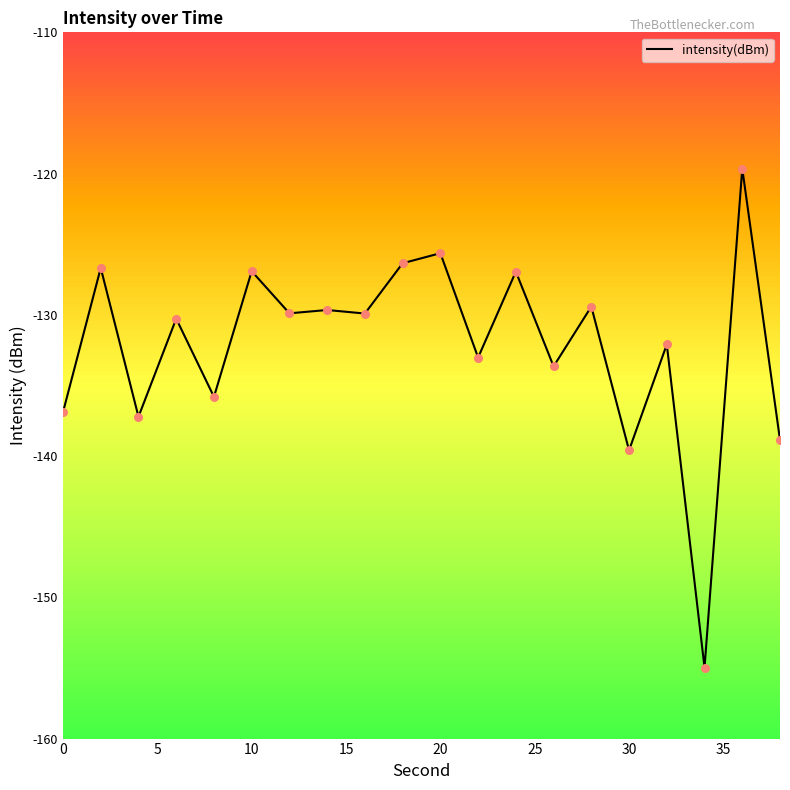

What is the minimum value shown in the chart?

-155.0